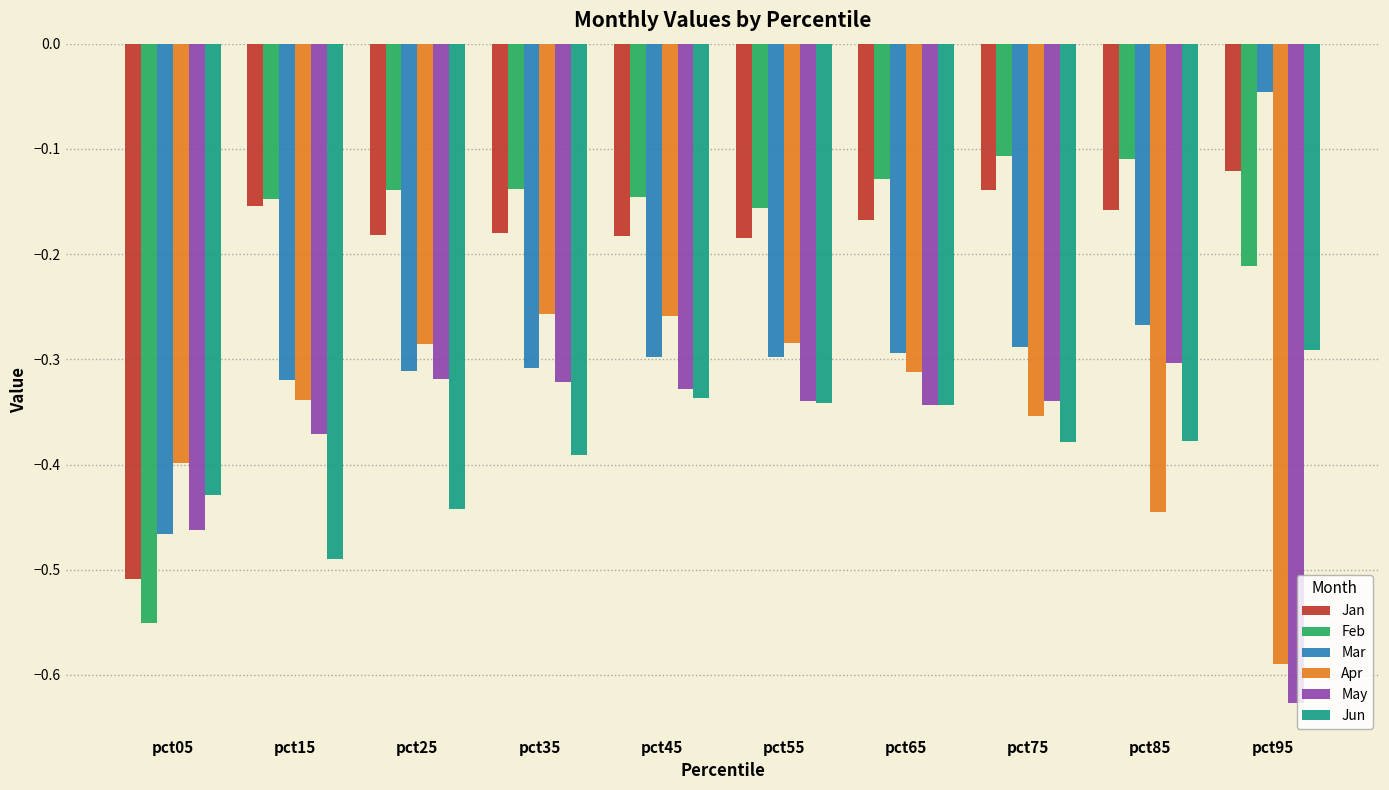

What is the difference between the highest and lowest values at pct25?

0.3